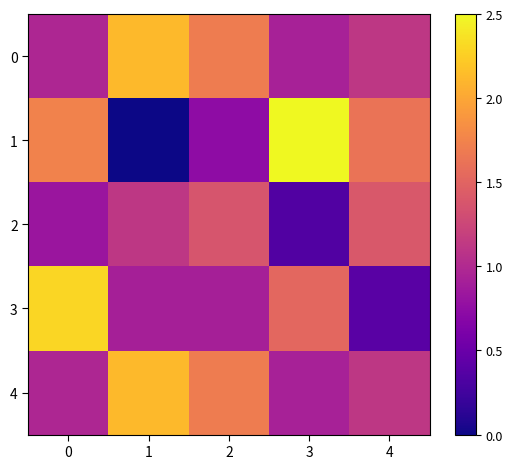

Which series has the largest range (max minus min)?

1